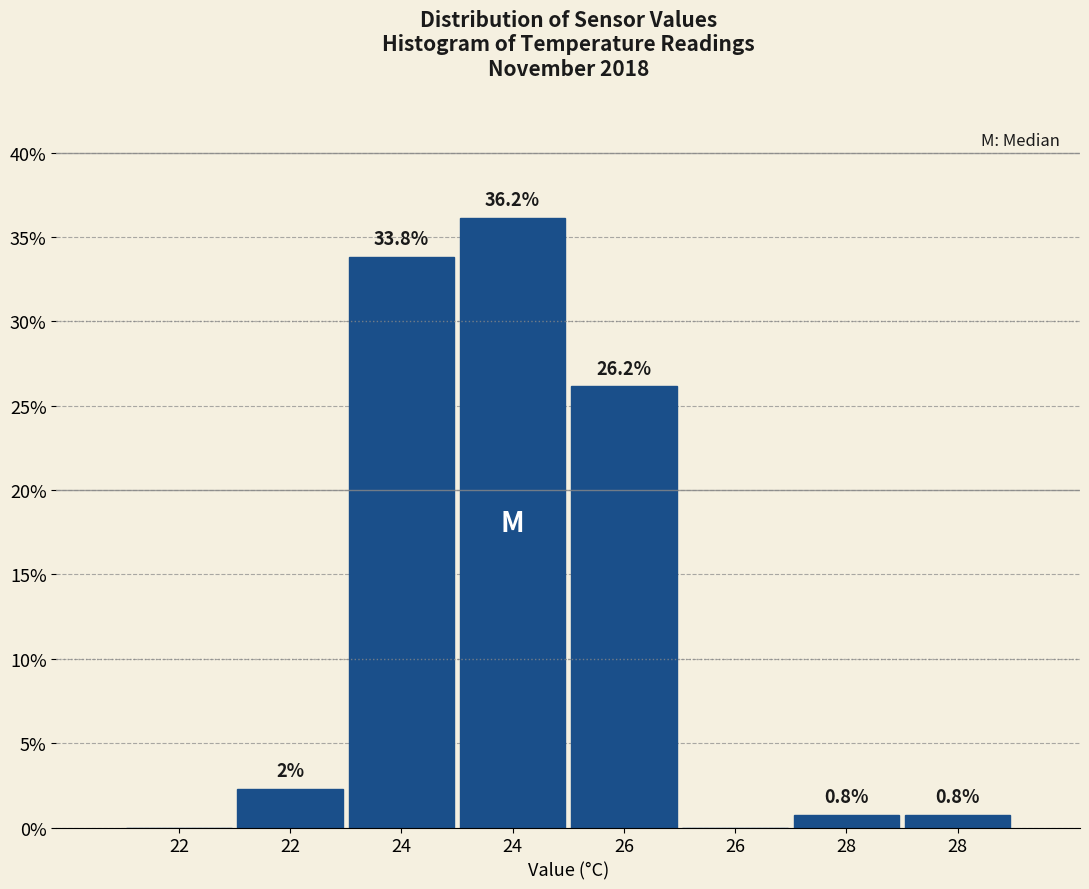

How many positive values are there?

6